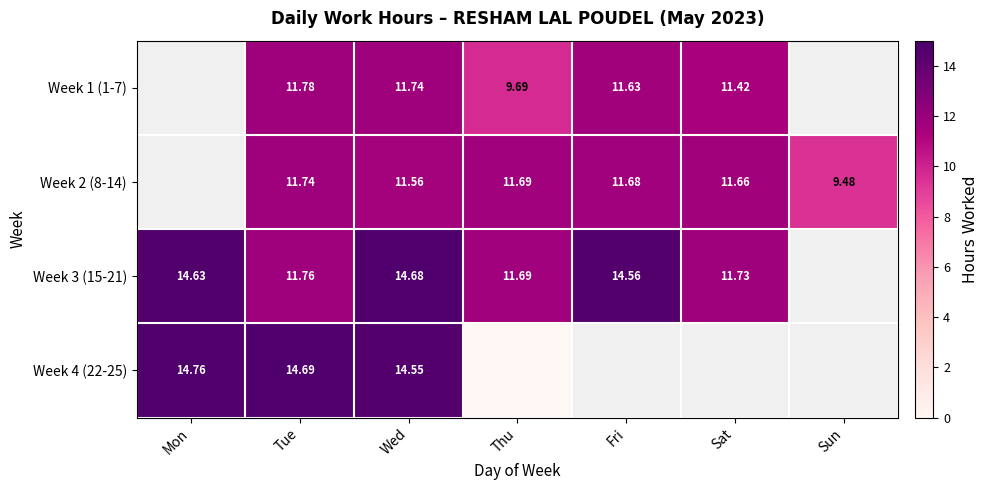

Is the value of Week 1 (1-7) at Fri greater than the value of Week 2 (8-14) at Tue?

No